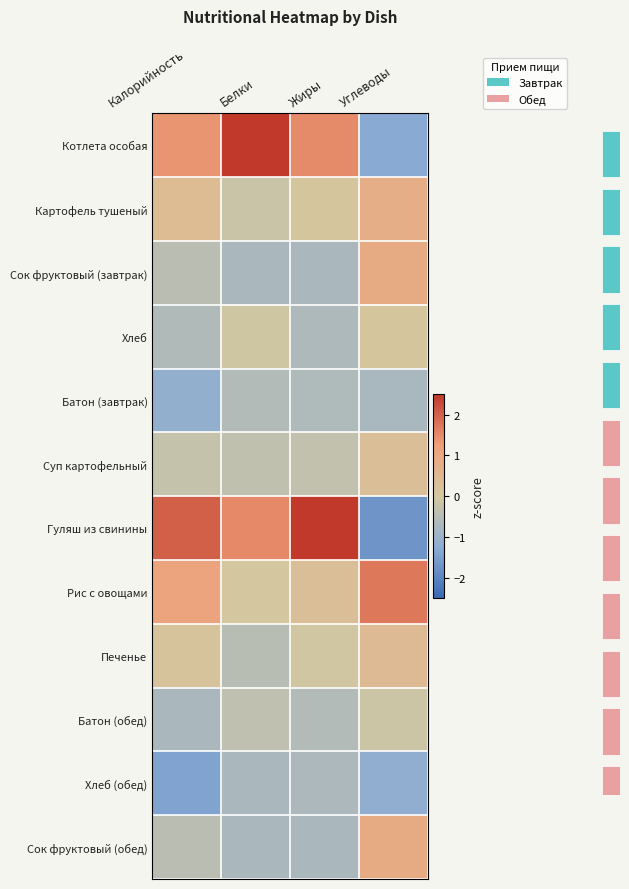

Between Углеводы and Жиры, which is larger?

Жиры